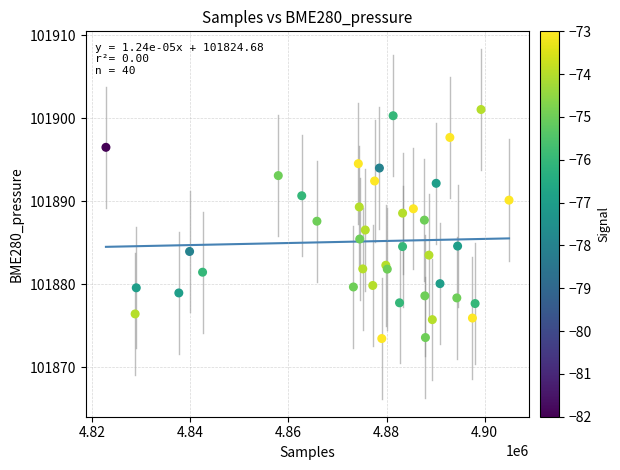

What is the range of Y values (max minus min)?

27.6